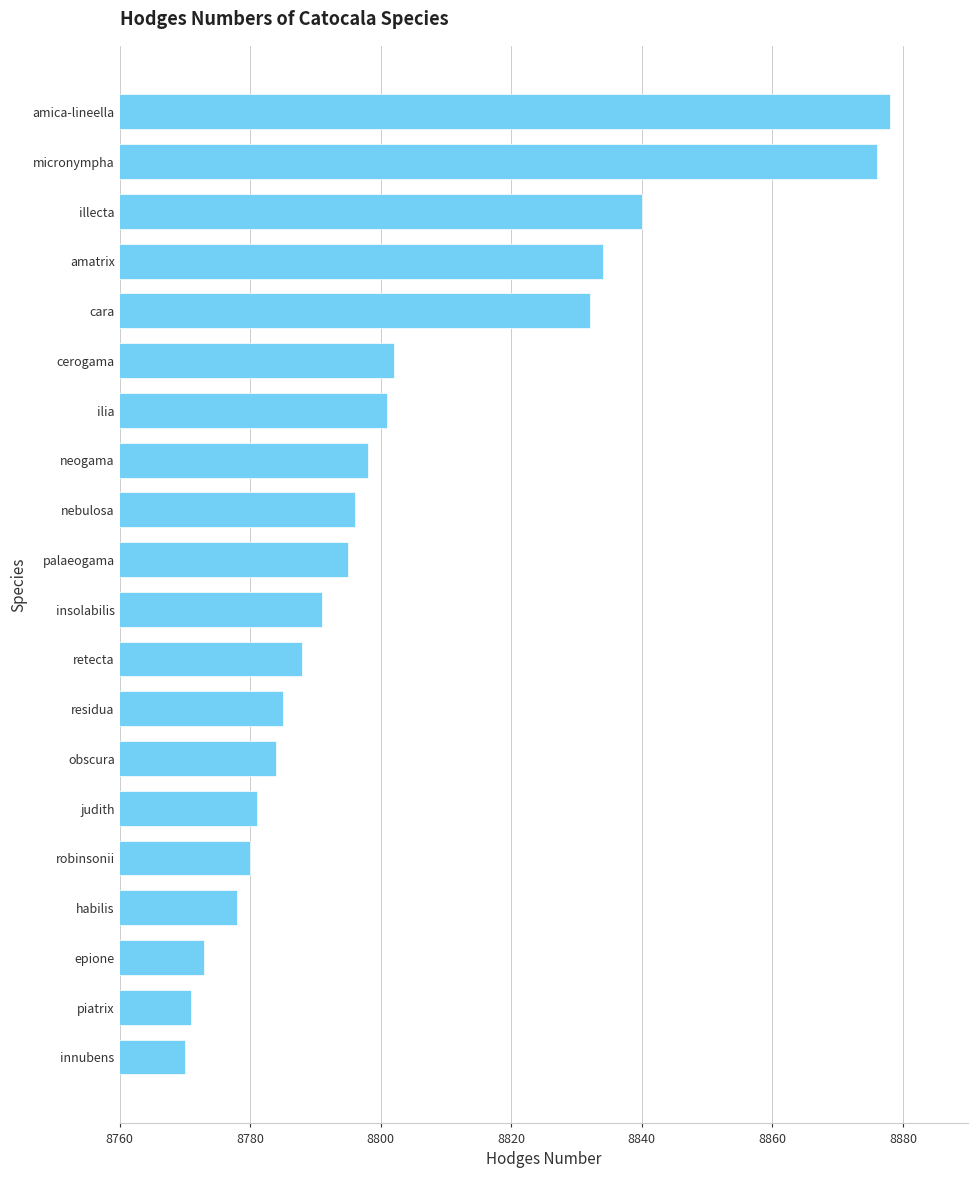

What is the difference between the second highest and minimum values?

106